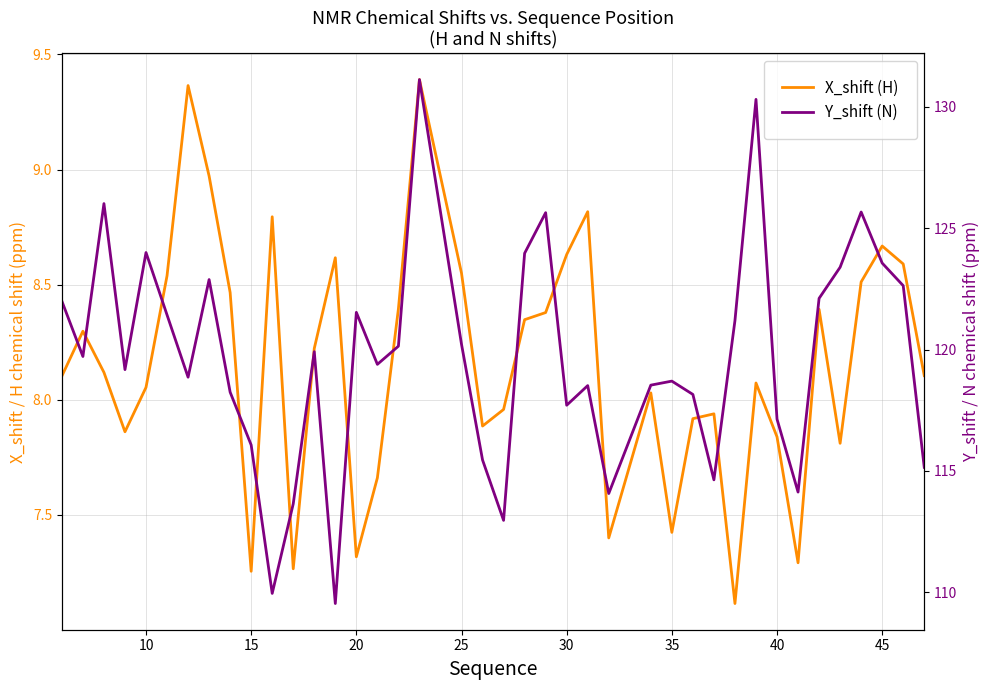

How many values in the X_shift (H) series are below 8?

15